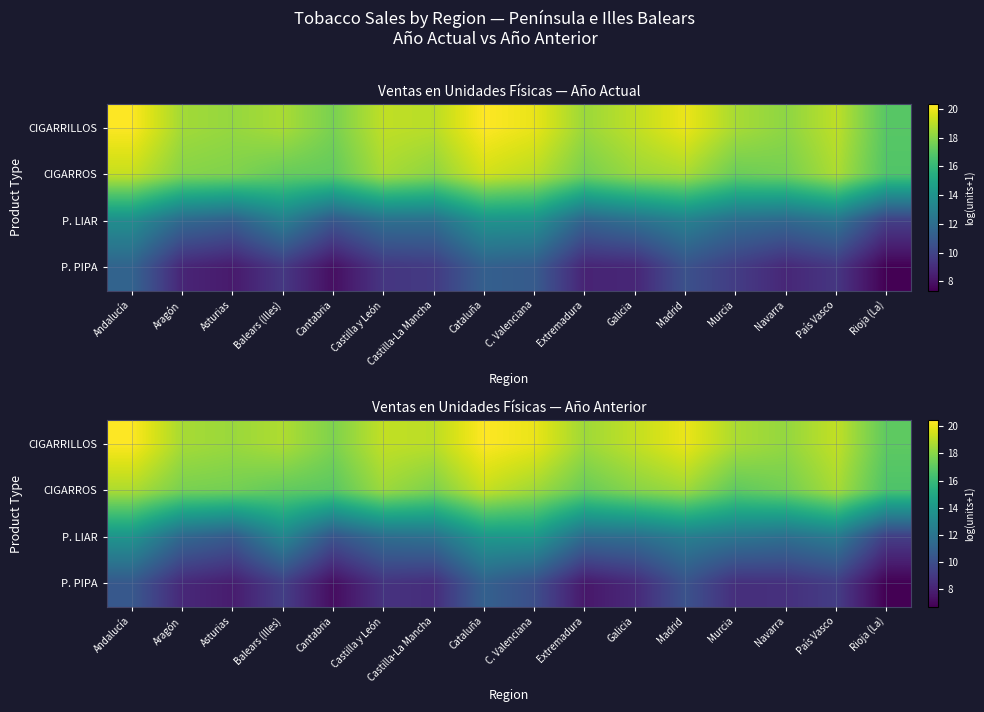

What is the spread (max minus min) of values at Galicia?

10.9